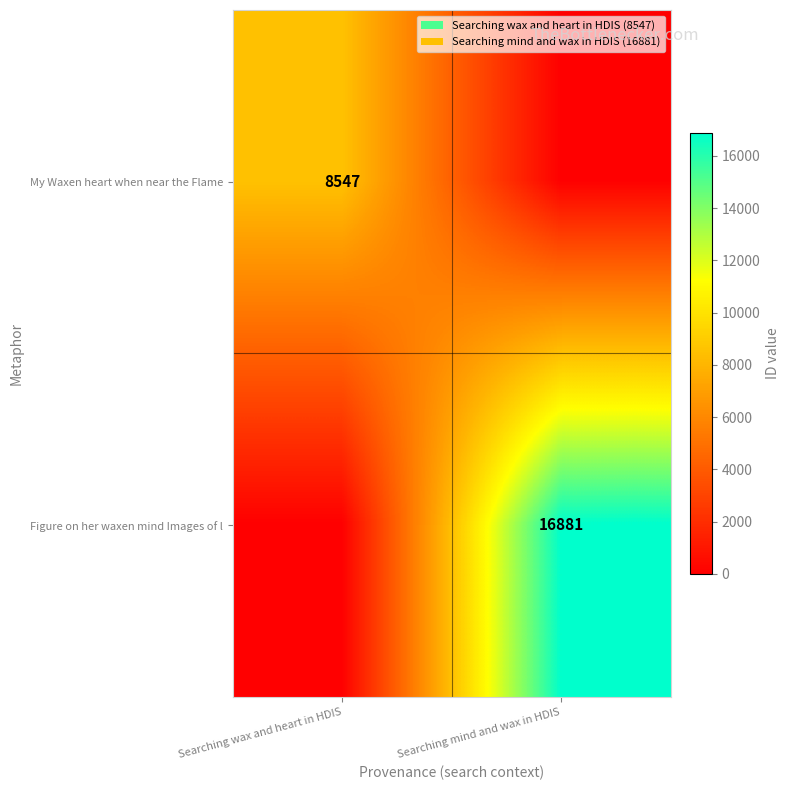

Is it true that My Waxen heart when near the Flame equals 8547 at Searching wax and heart in HDIS?

True